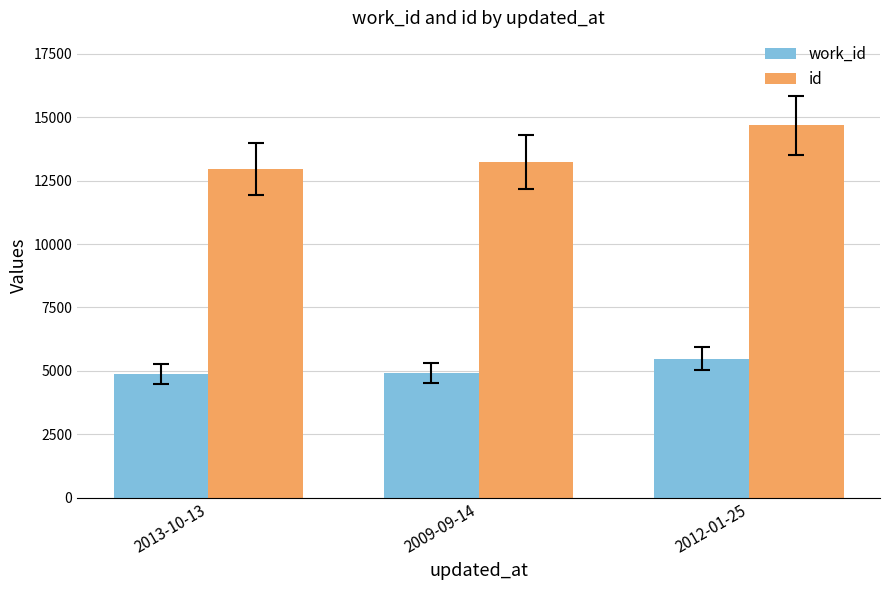

True or false: id has a value of 12964 at 2013-10-13.

True